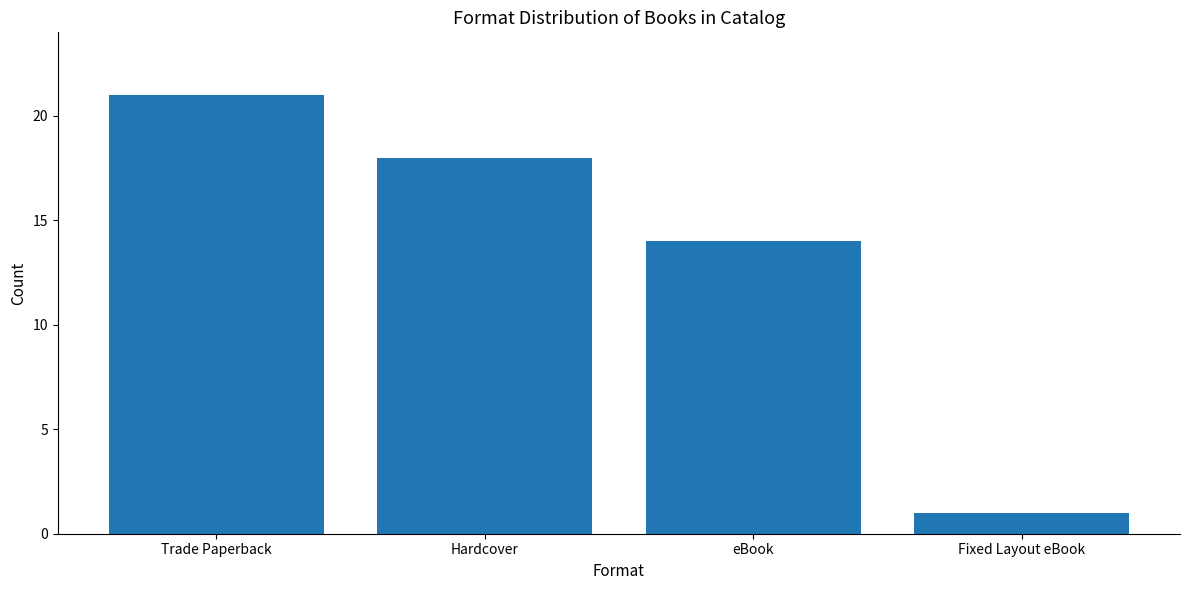

List the labels in order of value, smallest first.

Fixed Layout eBook, eBook, Hardcover, Trade Paperback